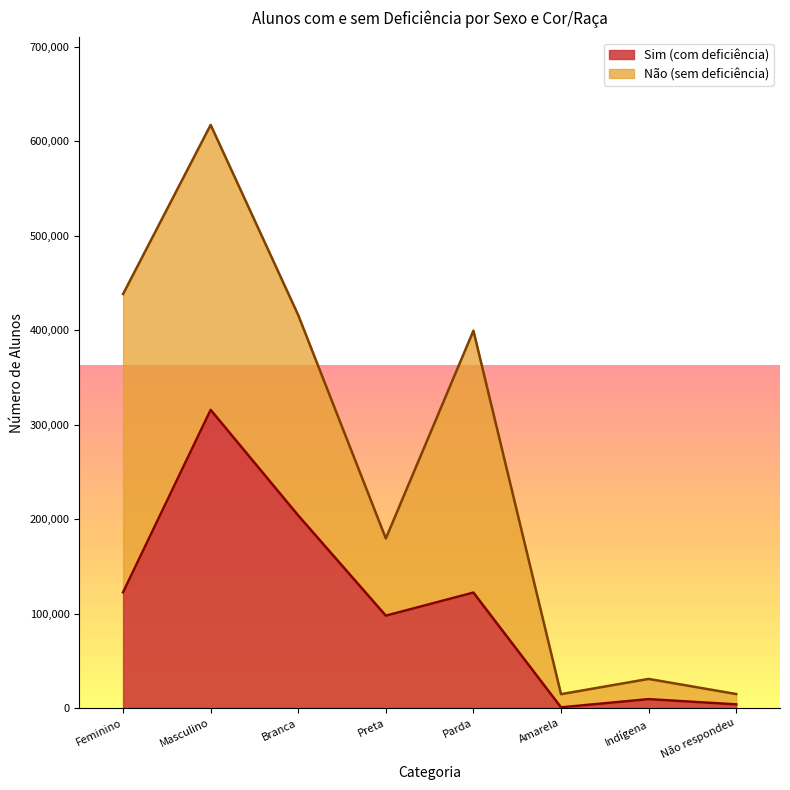

Which has a higher value, Preta or Feminino?

Feminino